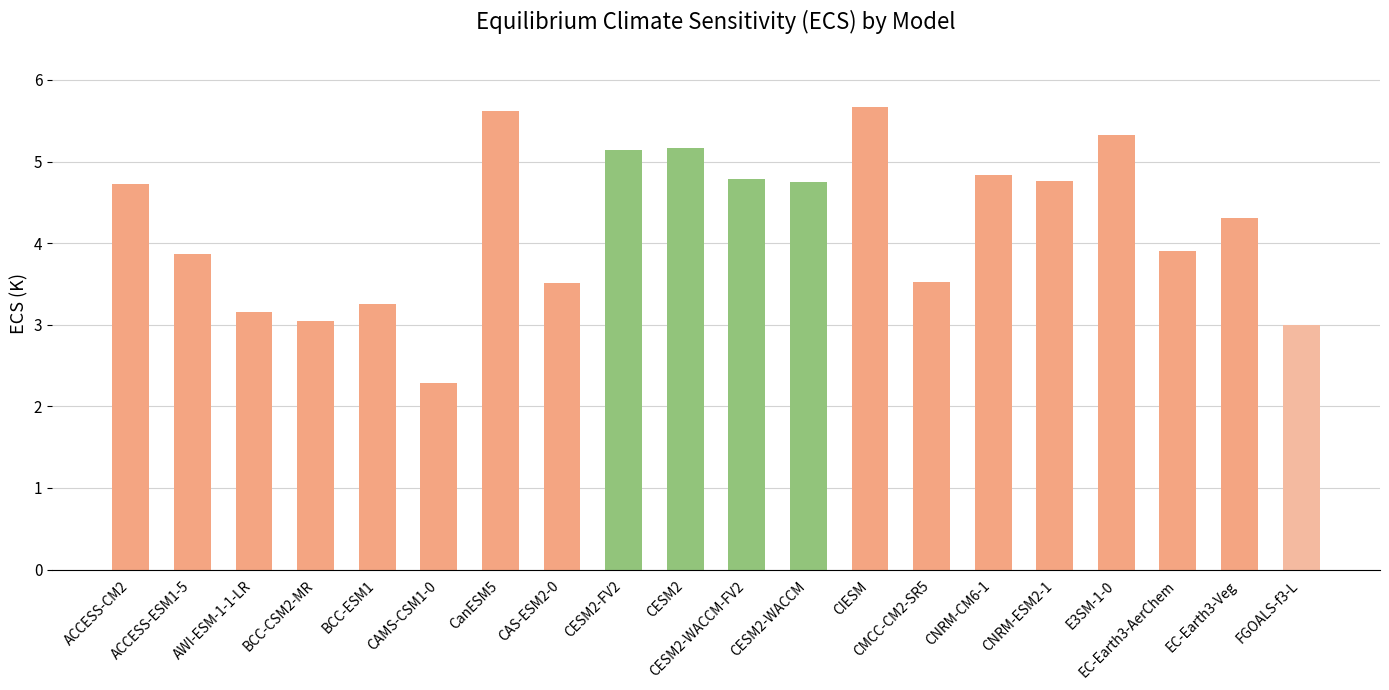

What is the difference between the maximum and second lowest values?

2.7